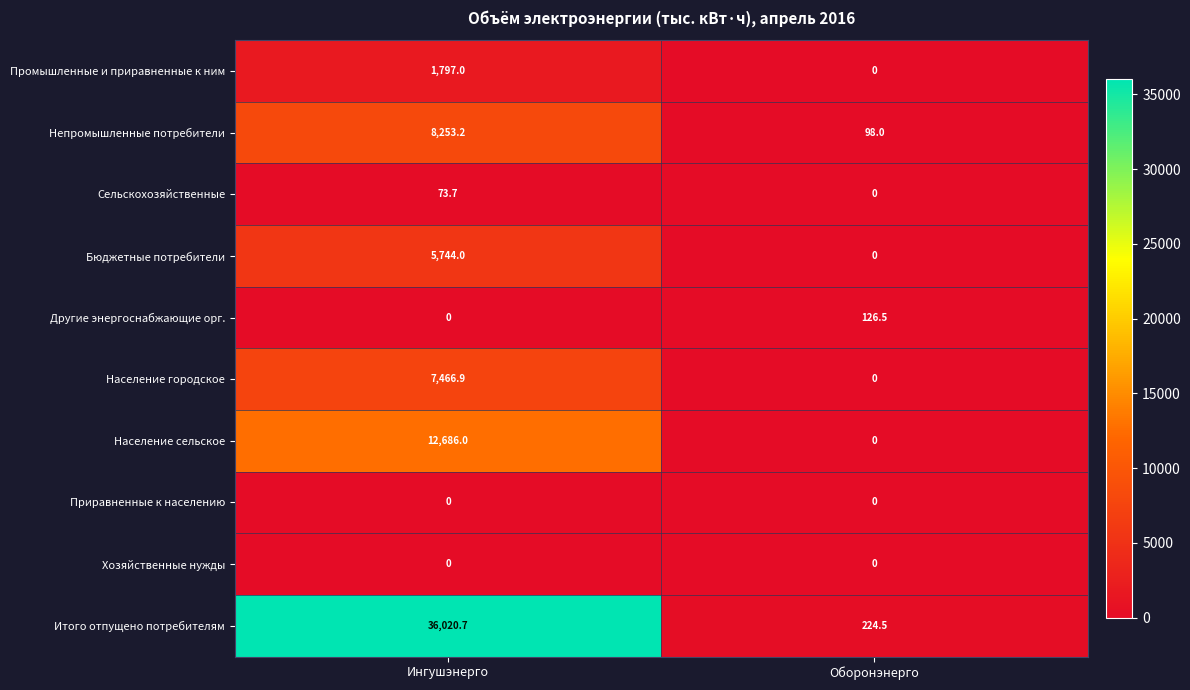

Rank the categories by Сельскохозяйственные value from highest to lowest.

Ингушэнерго, Оборонэнерго